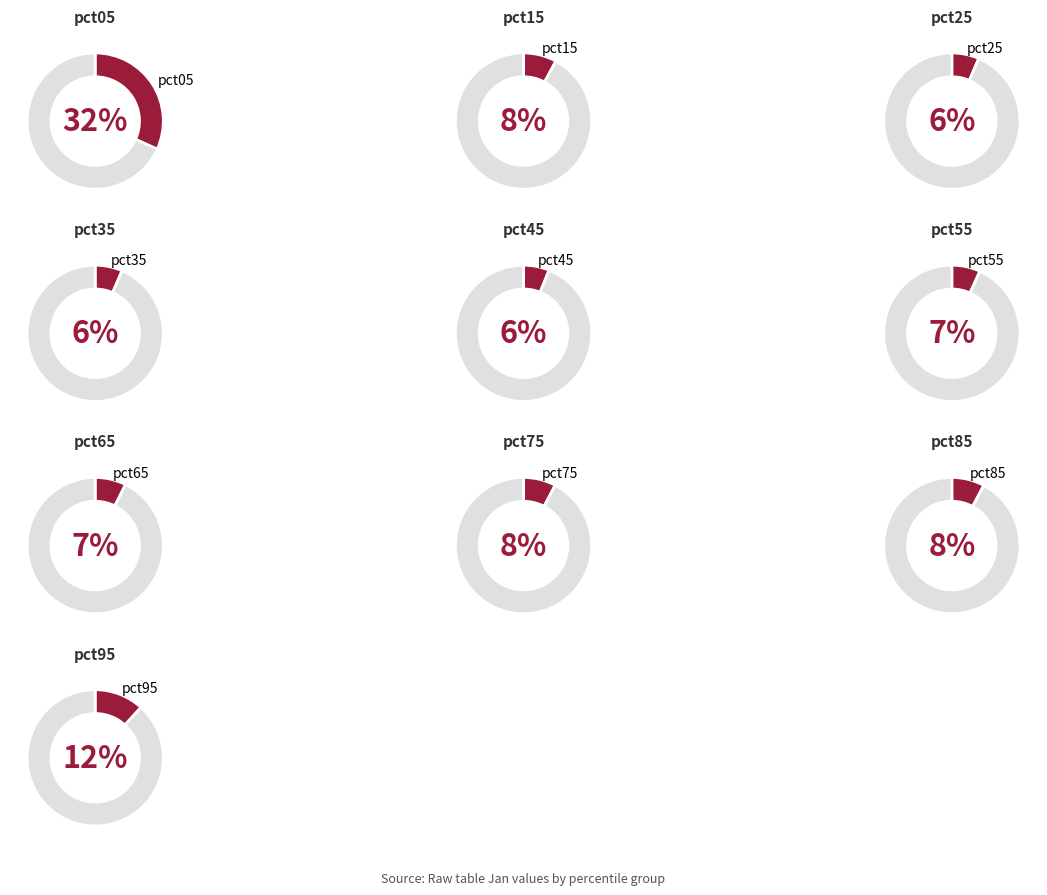

Do pct95 and pct85 together represent more than half of the pie?

No